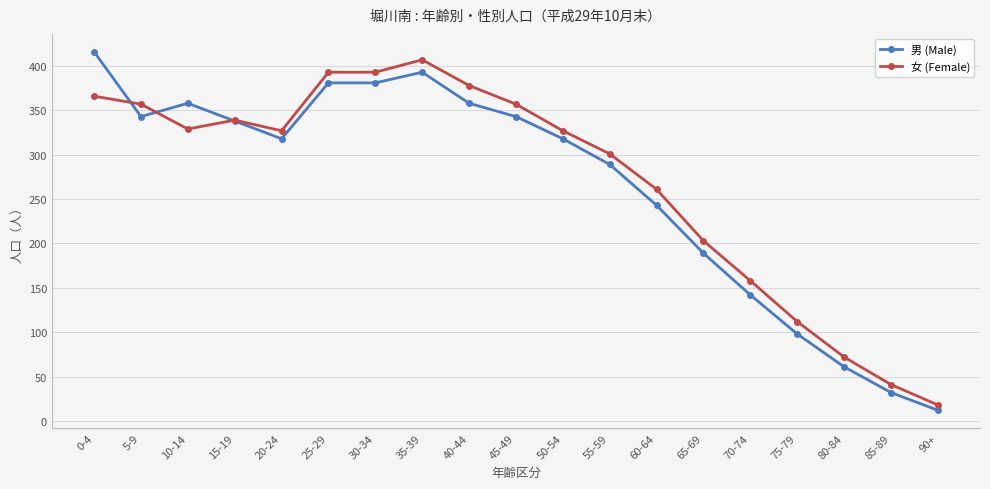

How many series are shown in this chart?

2